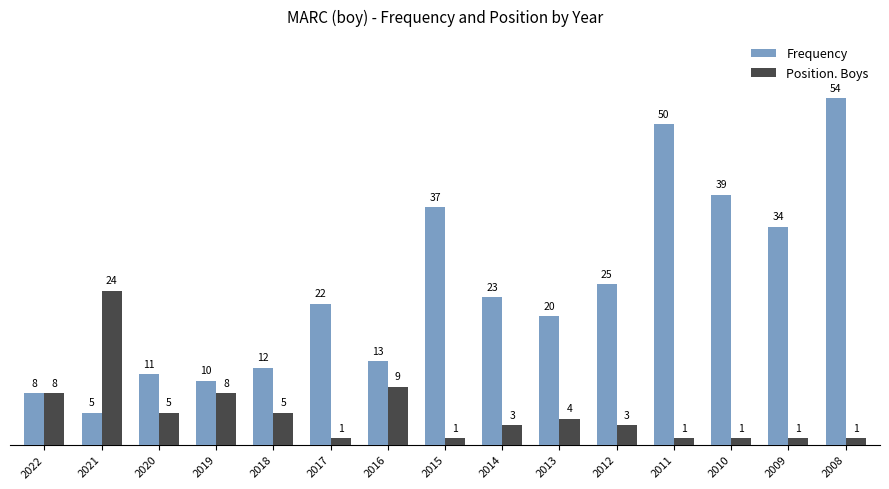

Reading left to right, transcribe all the data shown in this chart.

Frequency: 2022=8	2021=5	2020=11	2019=10	2018=12	2017=22	2016=13	2015=37	2014=23	2013=20	2012=25	2011=50	2010=39	2009=34	2008=54
Position. Boys: 2022=8	2021=24	2020=5	2019=8	2018=5	2017=1	2016=9	2015=1	2014=3	2013=4	2012=3	2011=1	2010=1	2009=1	2008=1